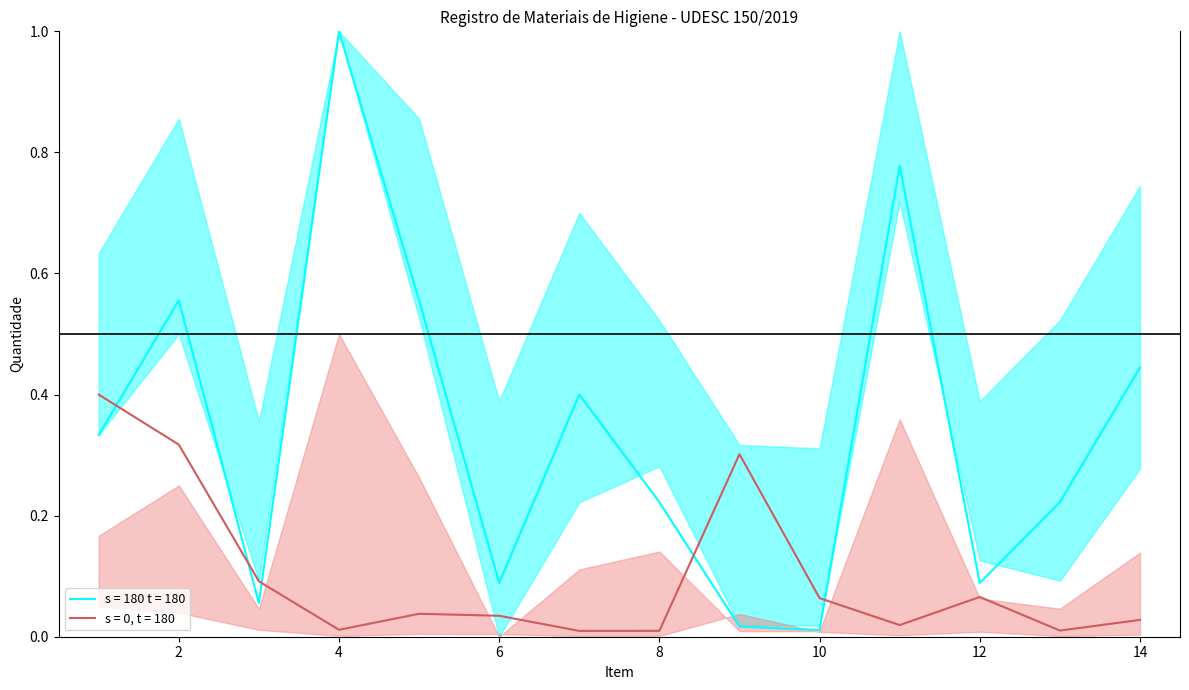

What is the value of the Qtde_Registrada point at the 7th from the left?

0.4